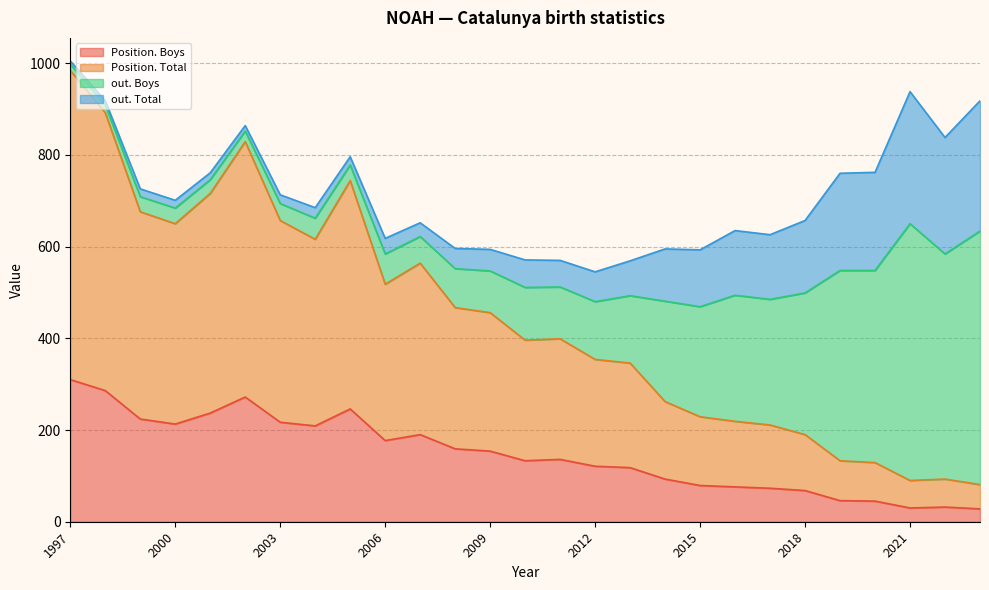

Which category has the highest value in the Position. Boys series?

1997